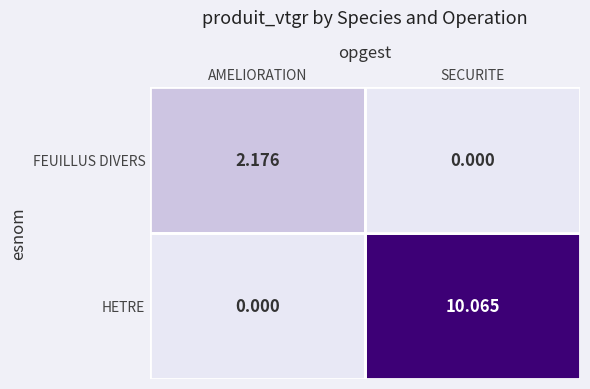

List the series in order of their peak value, highest first.

HETRE, FEUILLUS DIVERS